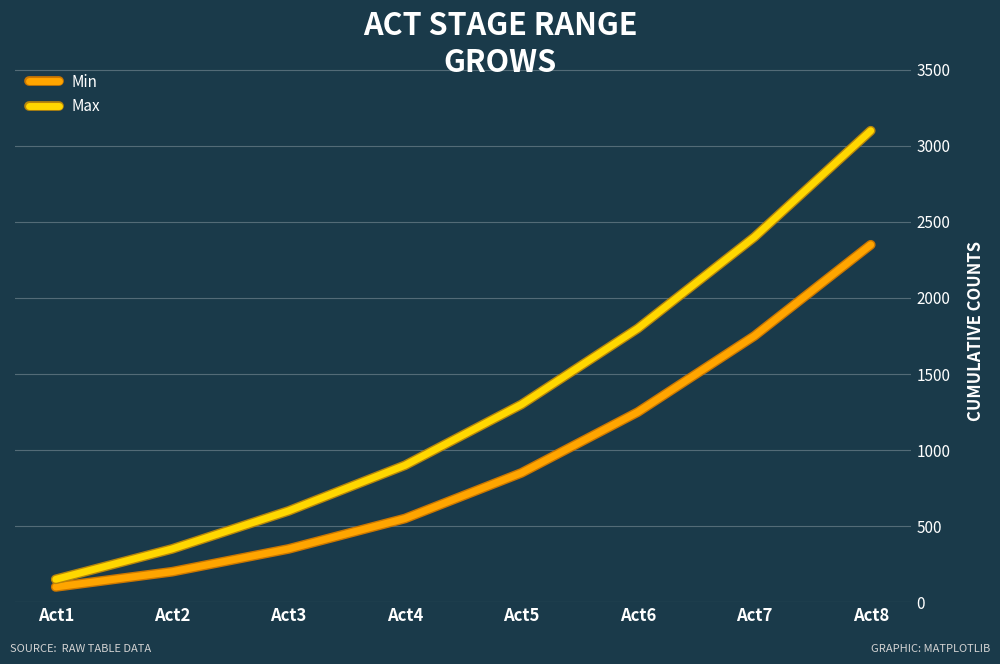

List the series in order of their peak value, highest first.

Max, Min